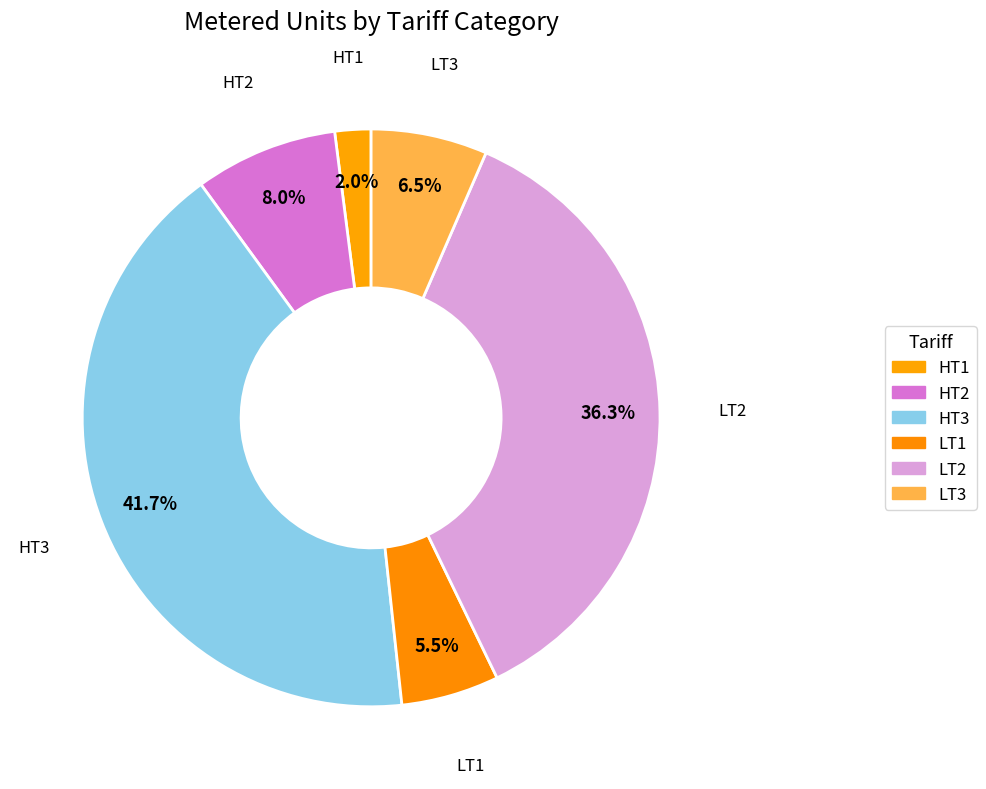

How many segments does this pie chart have?

6